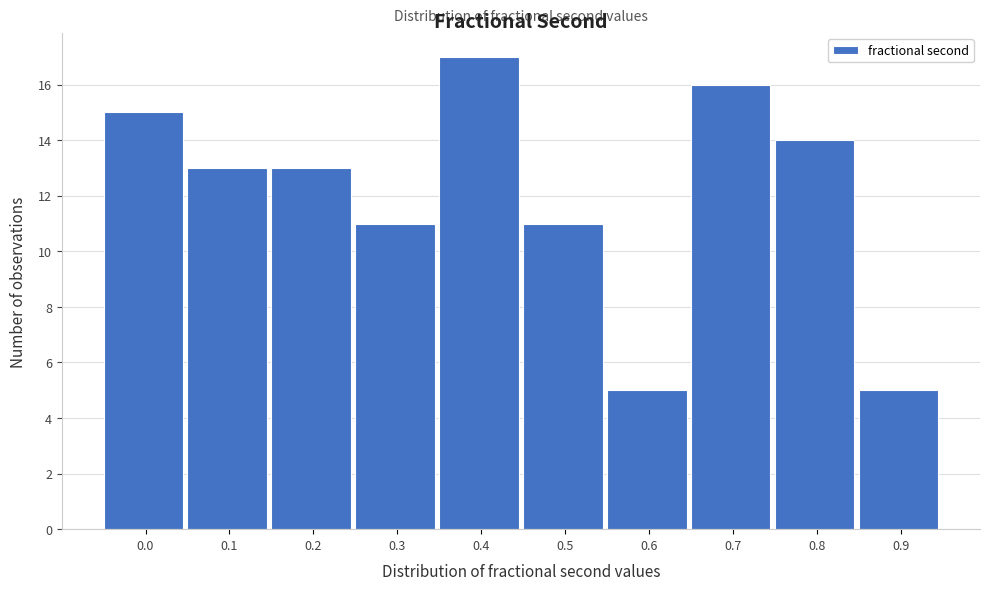

Reading left to right, what are all the values shown in this chart?

0.0=15	0.1=13	0.2=13	0.3=11	0.4=17	0.5=11	0.6=5	0.7=16	0.8=14	0.9=5